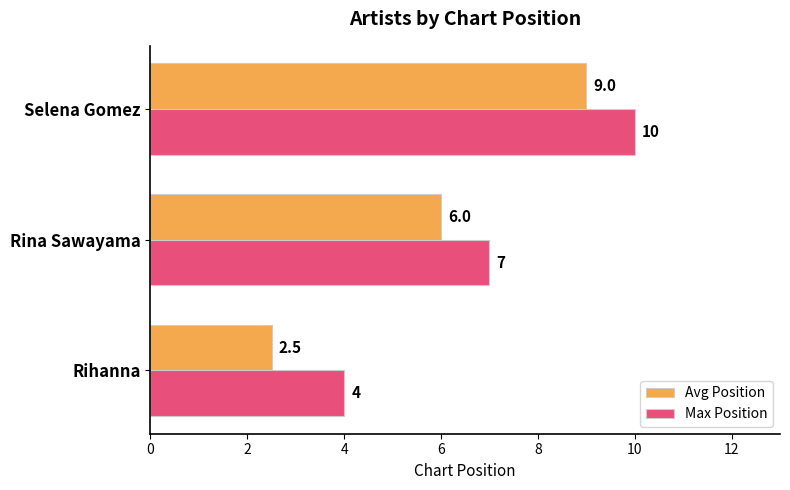

Which series has the largest total across all categories?

Max Position